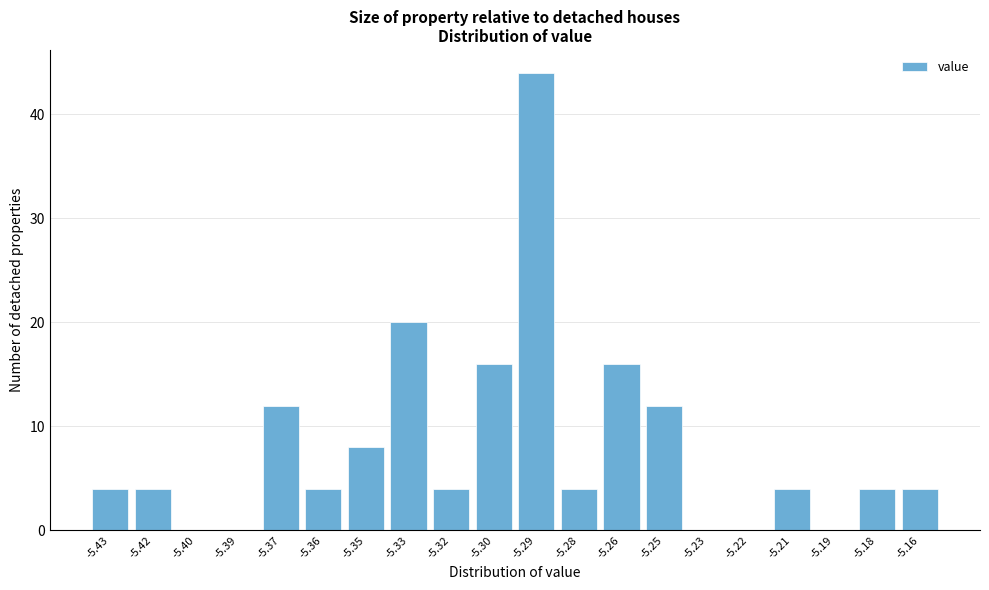

Reading right to left, transcribe all the data shown in this chart.

-5.16=4	-5.18=4	-5.19=0	-5.21=4	-5.22=0	-5.23=0	-5.25=12	-5.26=16	-5.28=4	-5.29=44	-5.30=16	-5.32=4	-5.33=20	-5.35=8	-5.36=4	-5.37=12	-5.39=0	-5.40=0	-5.42=4	-5.43=4